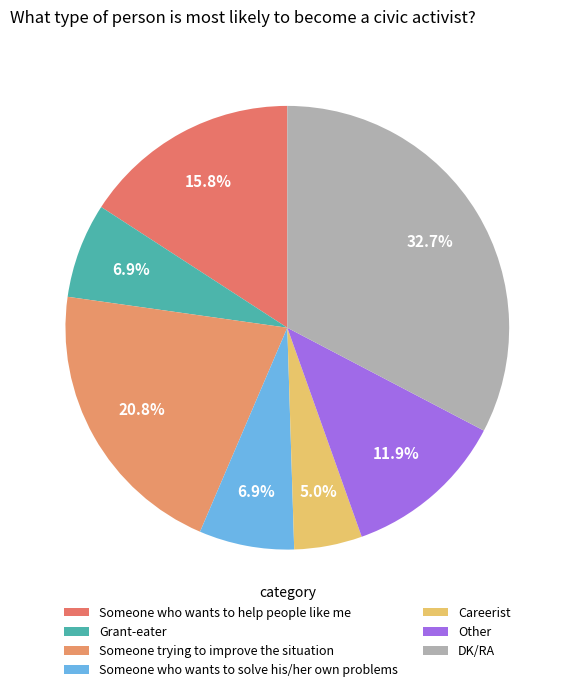

Is it true that Grant-eater is 15% of the pie?

False